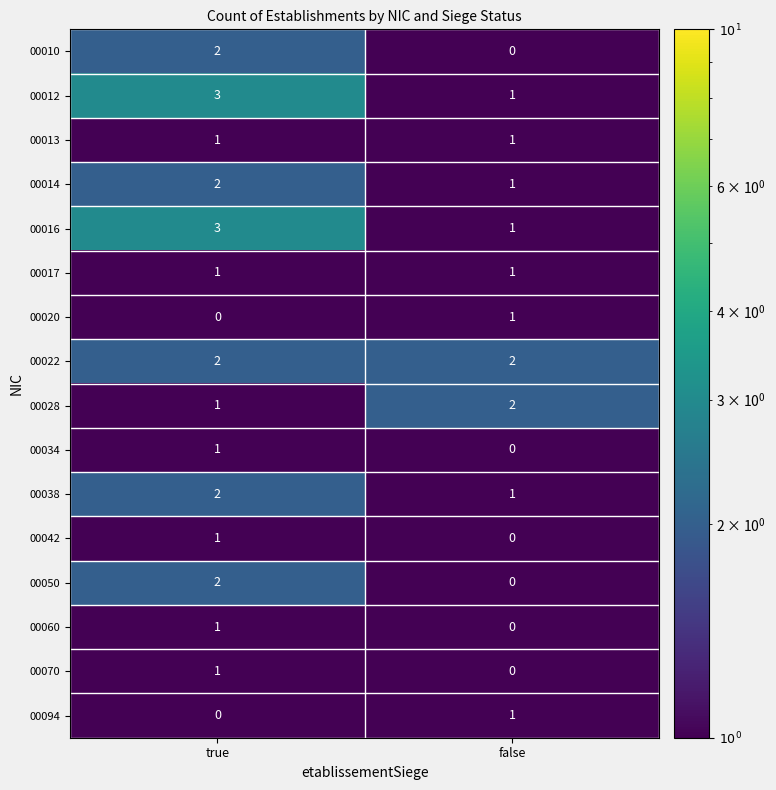

What is the highest value of the 00016 series?

3